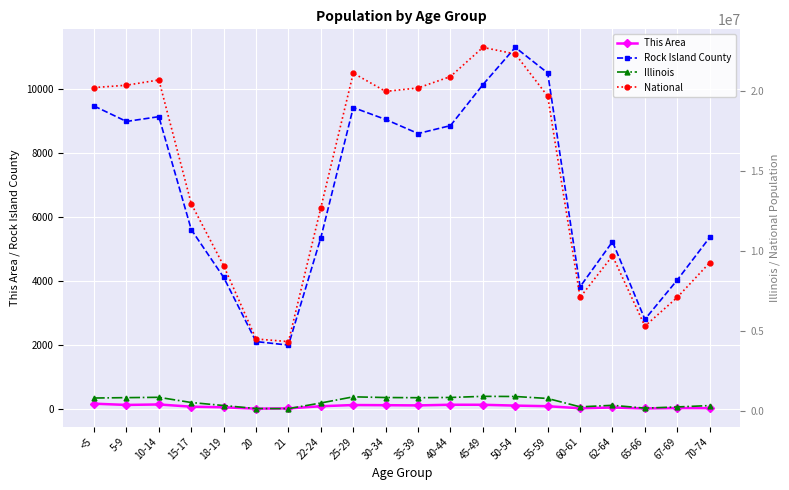

Which series has the largest total across all categories?

National